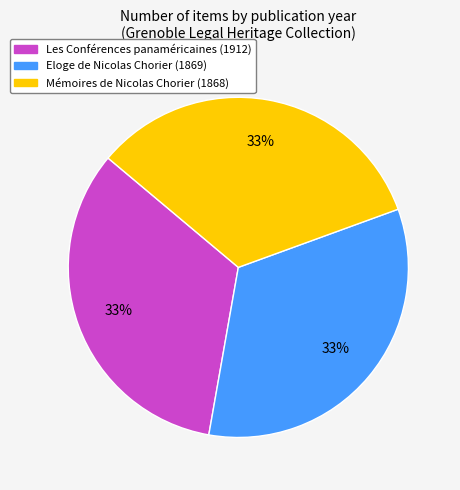

To the nearest percent, what is the average slice percentage?

33%